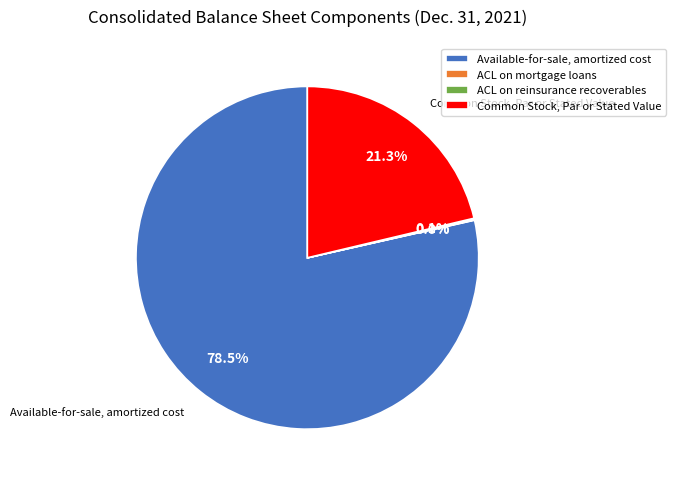

Does Available-for-sale, amortized cost represent more than half of the total?

Yes